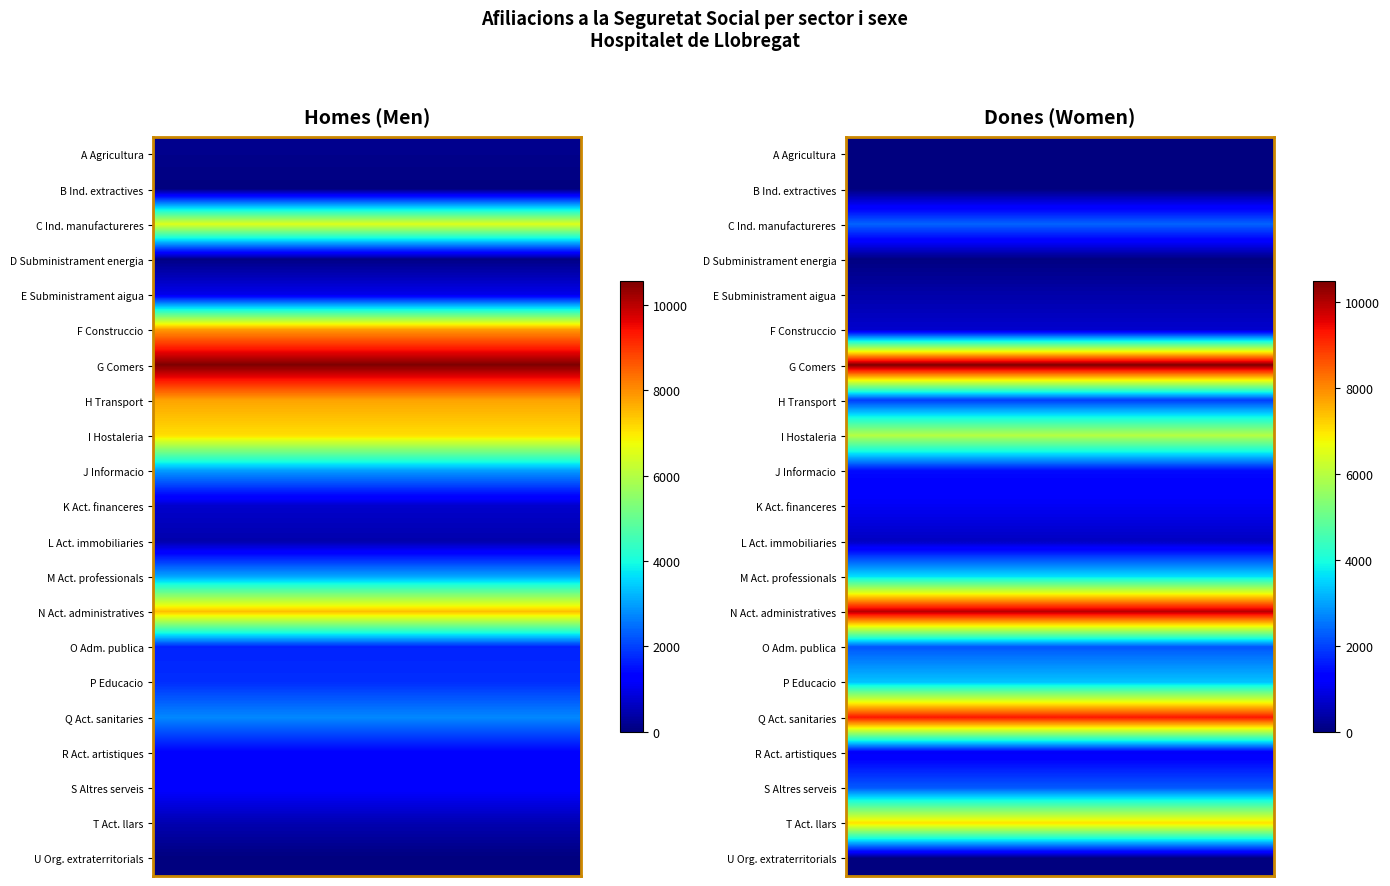

What is the approximate value of J Informacio at 0, to the nearest 100?

2900